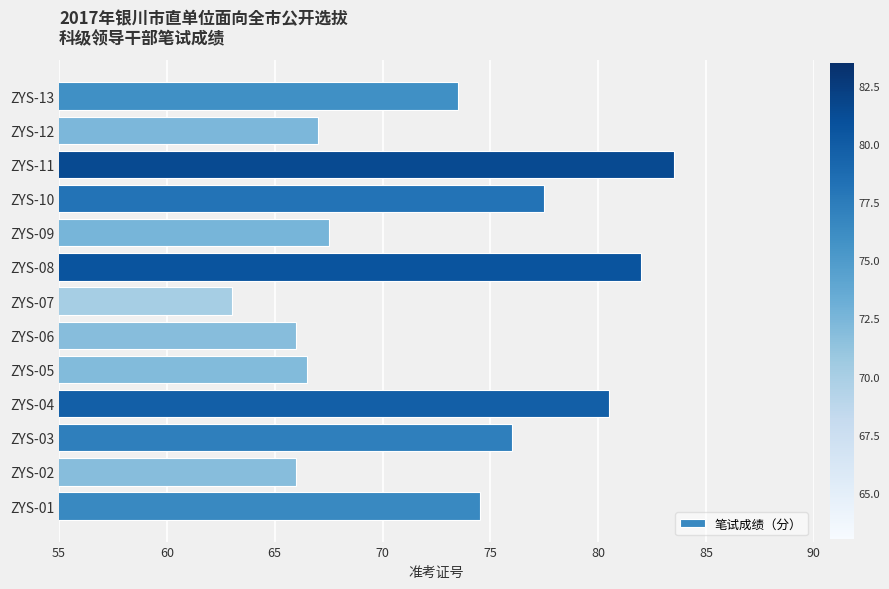

Which has a higher value, ZYS-01 or ZYS-05?

ZYS-01